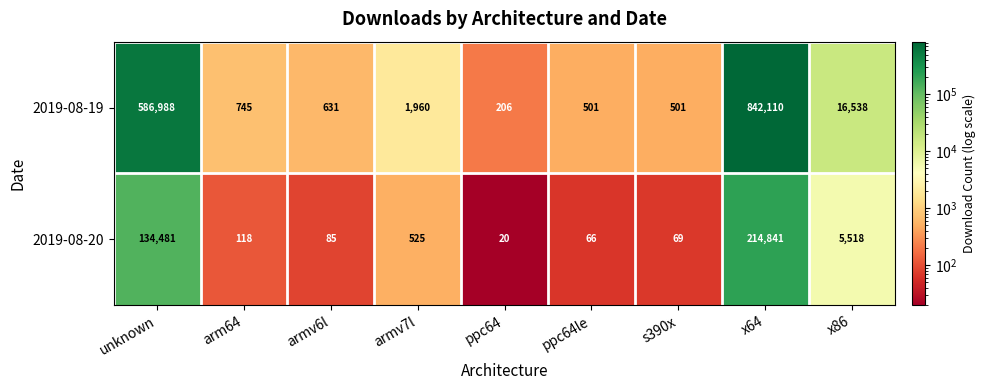

What is the total value across all series at unknown?

721469